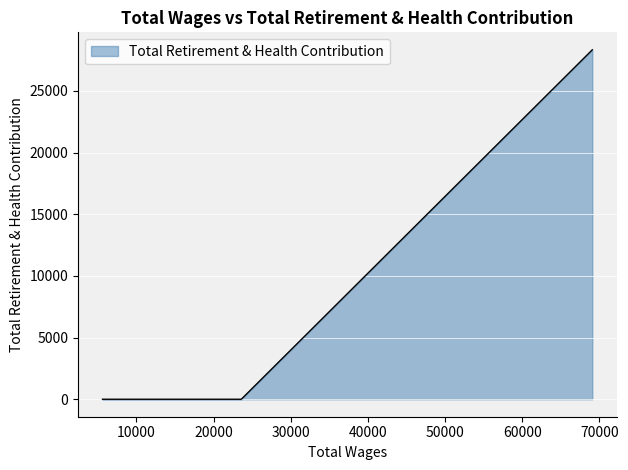

True or false: the data has more than 1 interior local peaks.

False